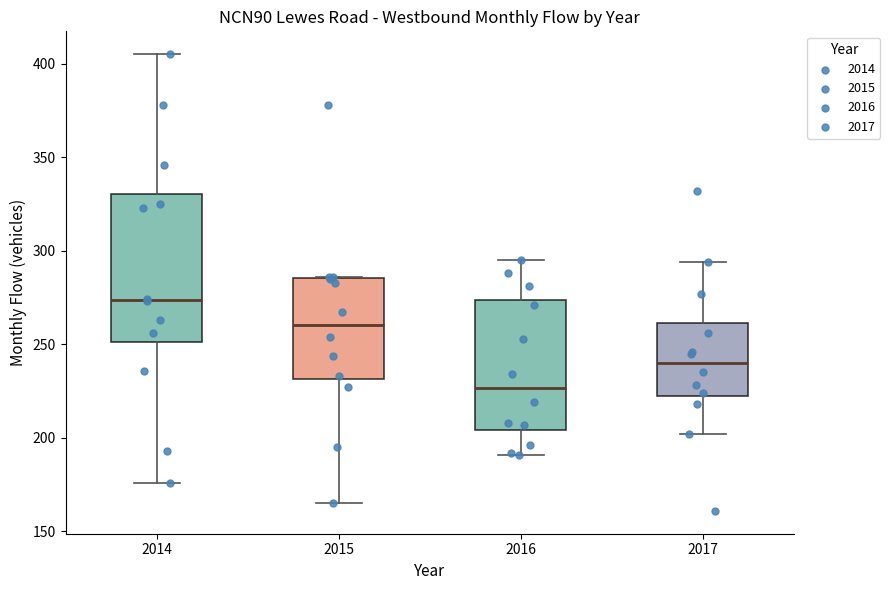

Reading left to right, transcribe this box plot: for each box, give where its median line is, the range the box spans, and where its two whiskers end, as read against the y-axis. The values are not printed on the chart, so give them approximately, as read against the axis.

2014: median 275, box 250 to 330, whiskers 175 to 405
2015: median 260, box 230 to 285, whiskers 165 to 285
2016: median 225, box 205 to 275, whiskers 190 to 295
2017: median 240, box 225 to 260, whiskers 200 to 295